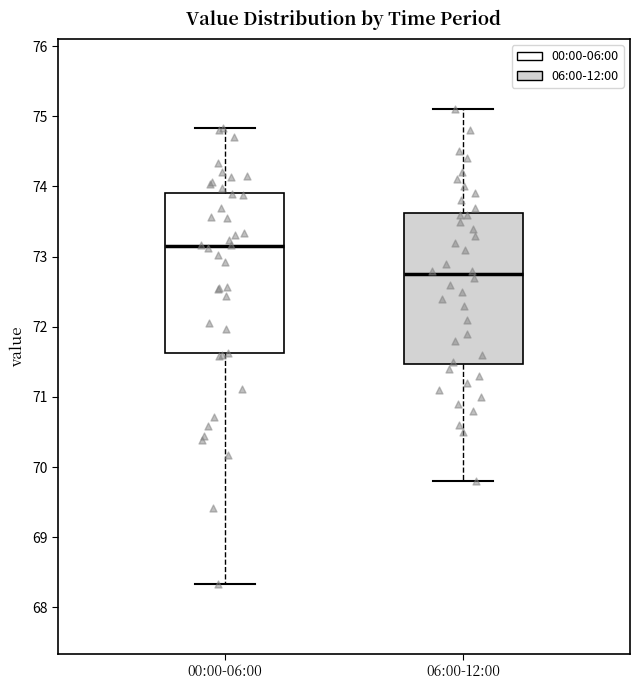

Reading left to right, read every box against the y-axis: the position of its median line, the range the box covers, and the ends of its whiskers. The values are not printed on the chart, so give them approximately, as read against the axis.

00:00-06:00: median 73.1, box 71.6 to 73.9, whiskers 68.3 to 74.8
06:00-12:00: median 72.8, box 71.5 to 73.6, whiskers 69.8 to 75.1